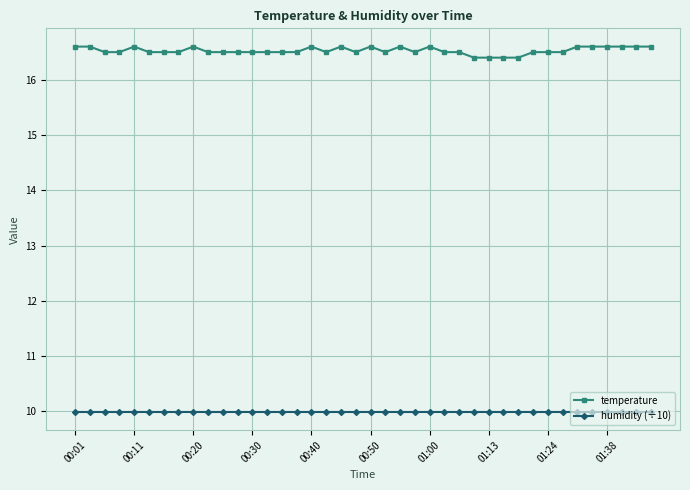

List the series in order of their peak value, lowest first.

humidity (÷10), temperature